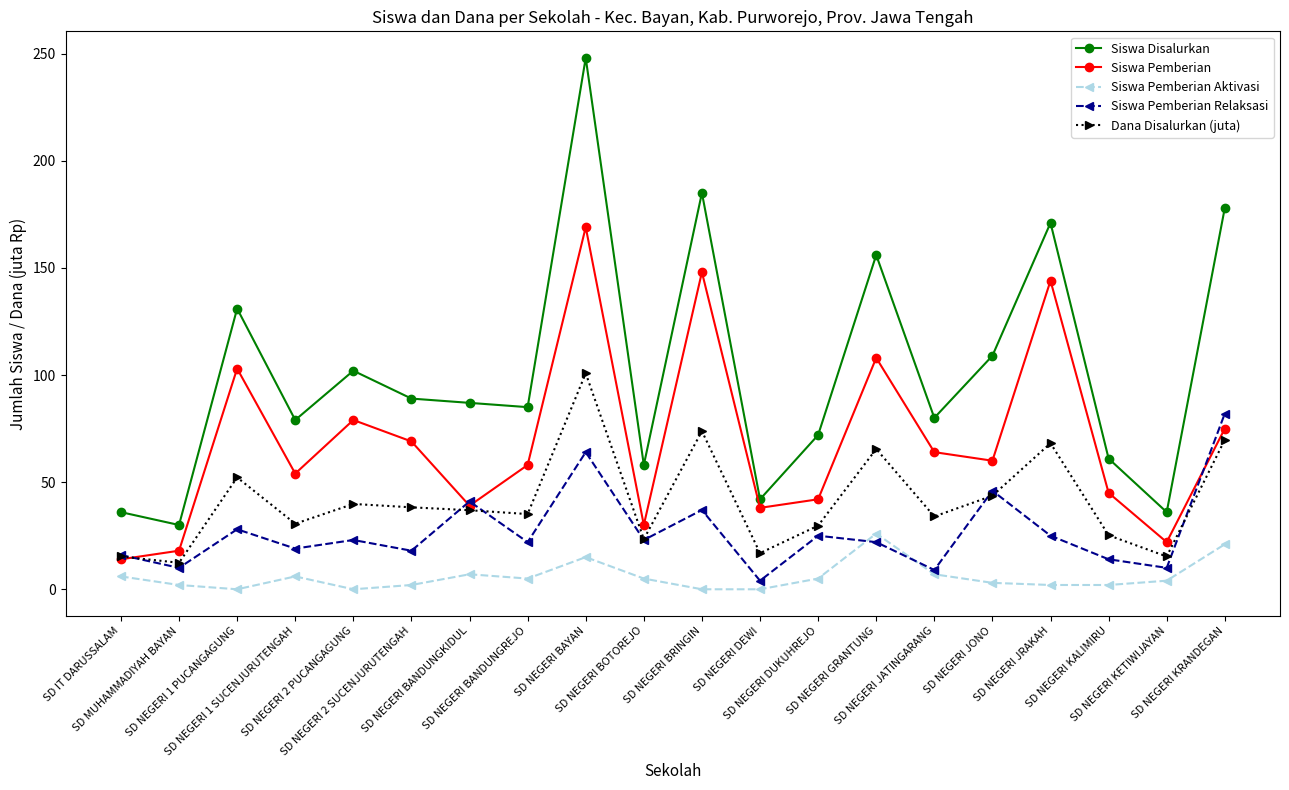

At which label does Siswa Pemberian Aktivasi first exceed 5?

SD IT DARUSSALAM